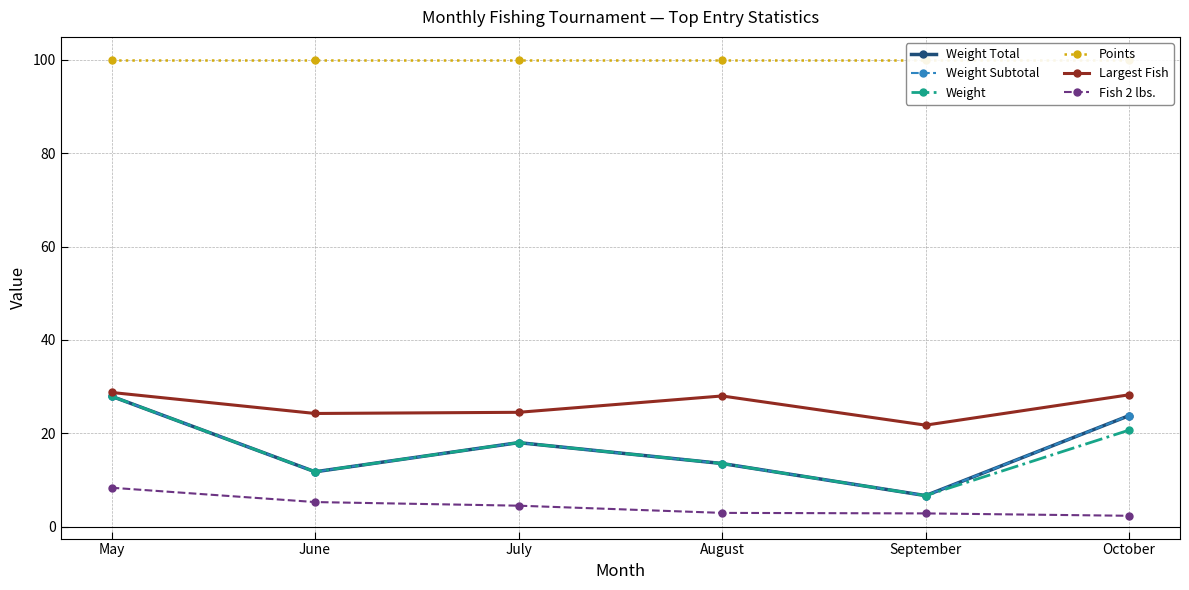

Is it true that Fish 2 lbs. equals 4.5 at July?

True